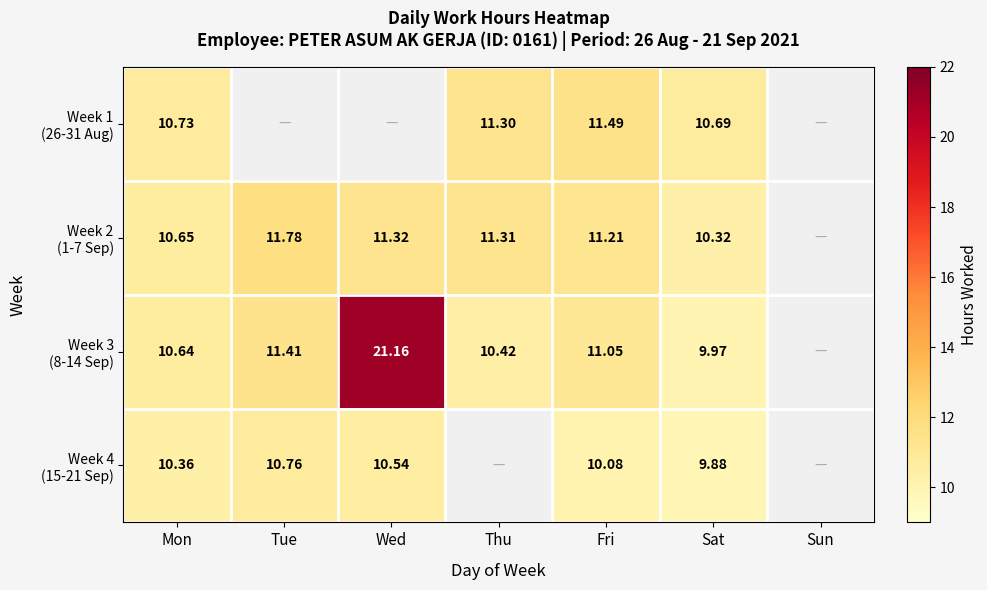

Is the value of Week 3 (8-14 Sep) at Wed greater than the value of Week 4 (15-21 Sep) at Sat?

Yes